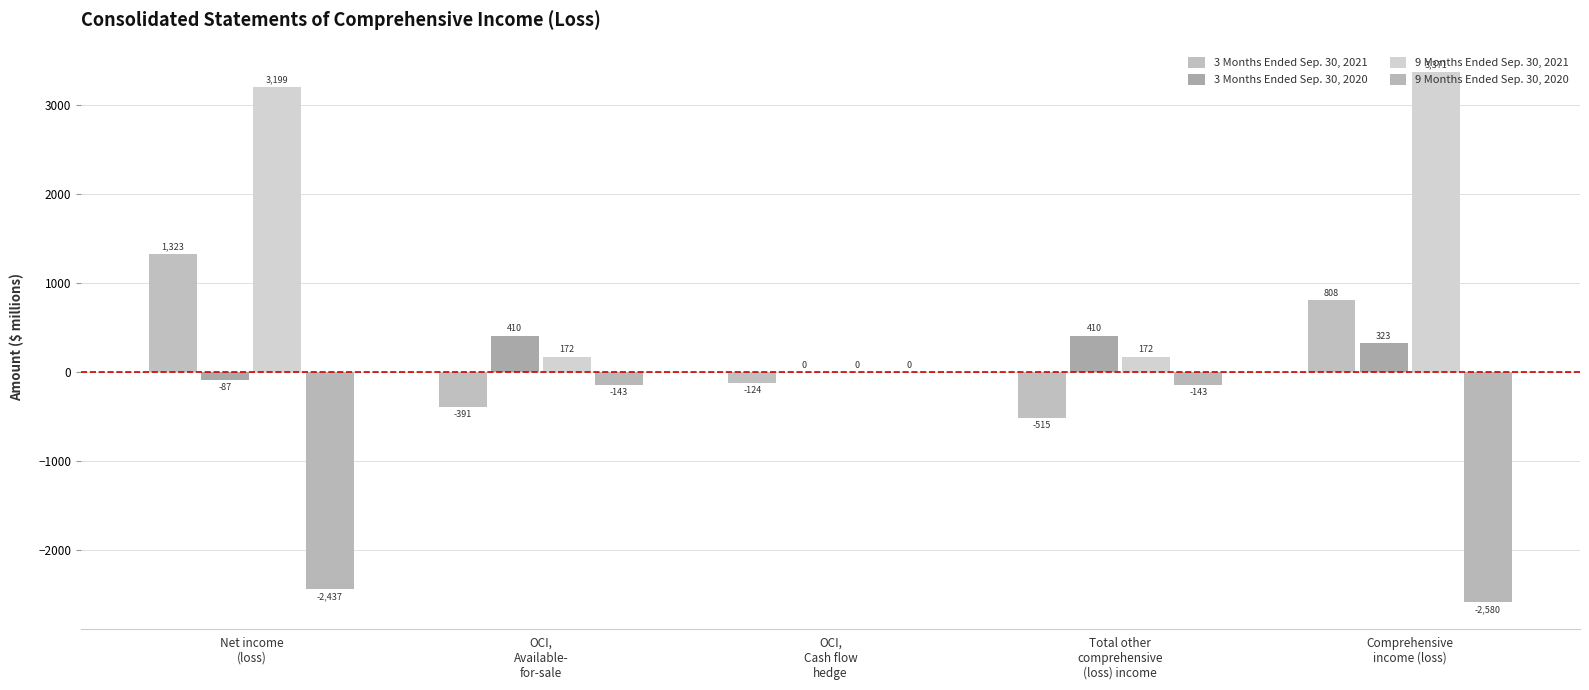

What position from the right is Total other
comprehensive
(loss) income?

2